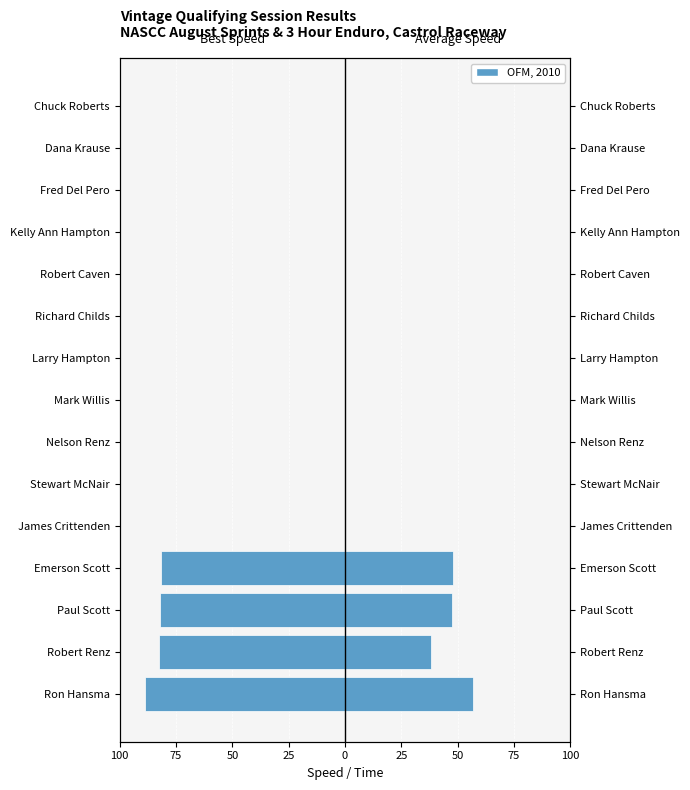

The value of Best Speed at Robert Caven is 44.1. True or false?

False